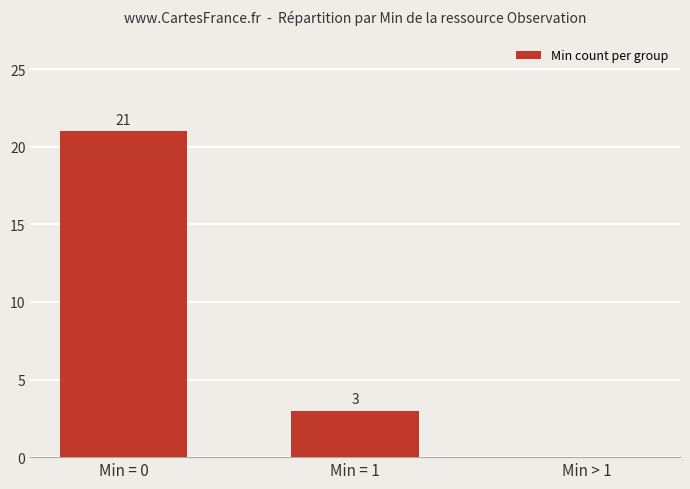

True or false: the data shows 2 at Min = 1.

False